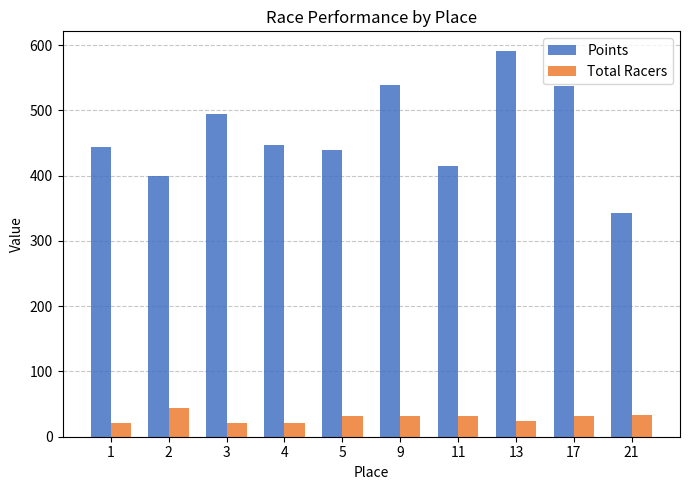

What is the difference between the maximum and minimum values in the Points series?

248.2